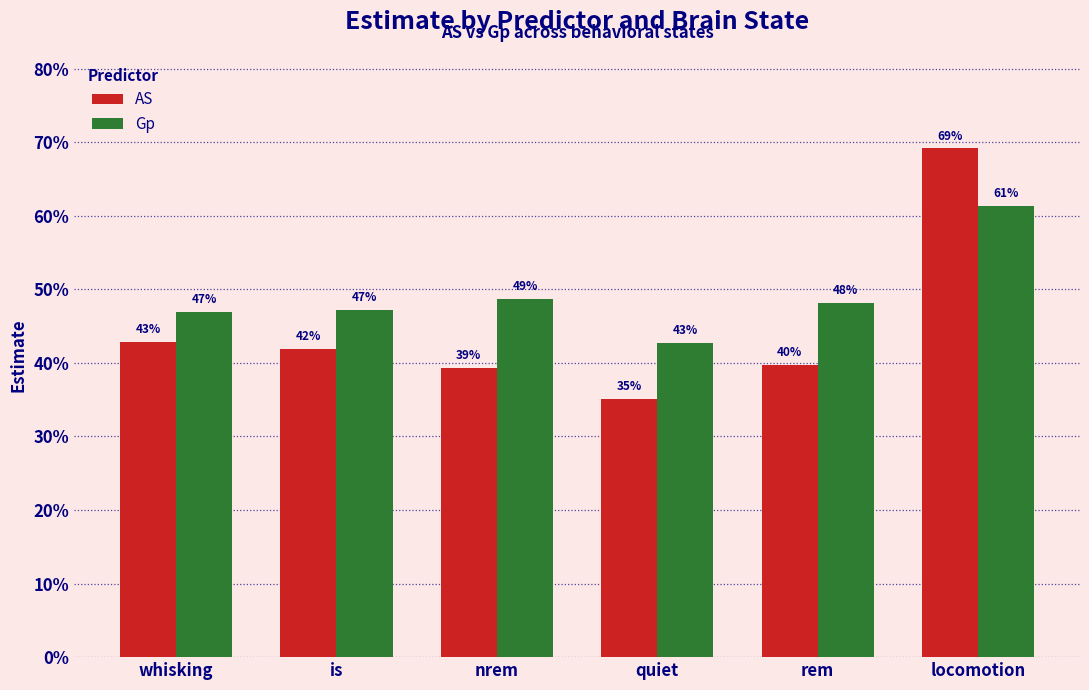

Rank the categories by AS value from lowest to highest.

quiet, nrem, rem, is, whisking, locomotion